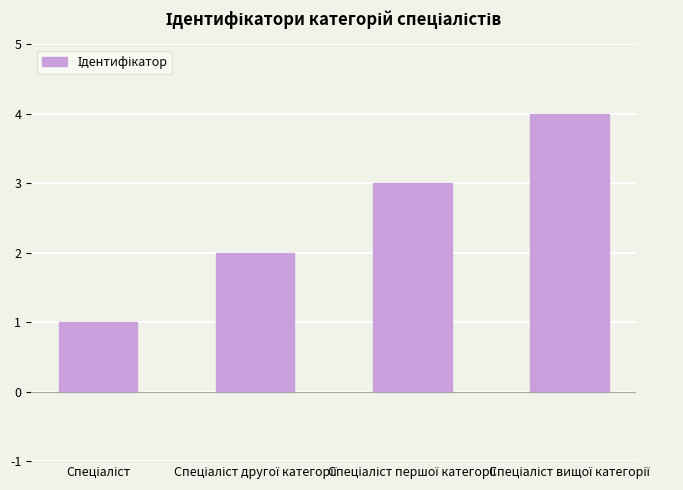

What is the minimum value shown in the chart?

1